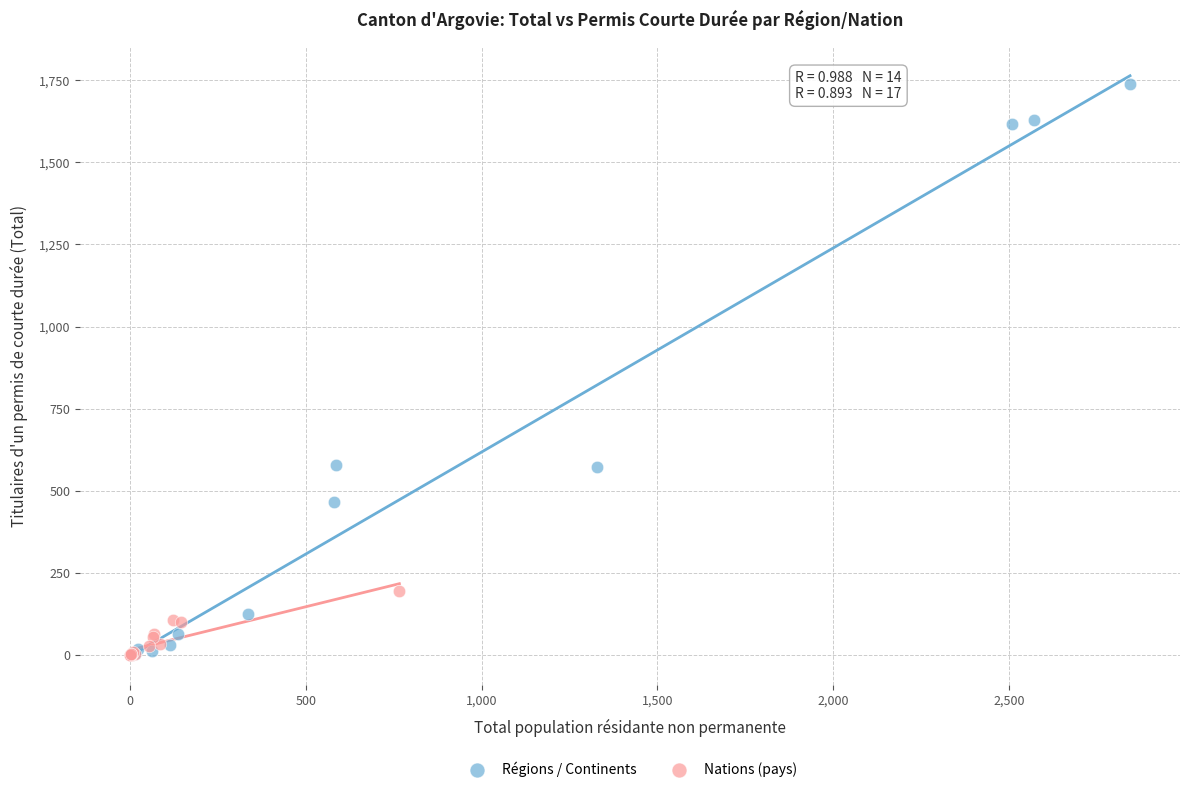

Which series has the largest Y range (max minus min)?

Régions / Continents